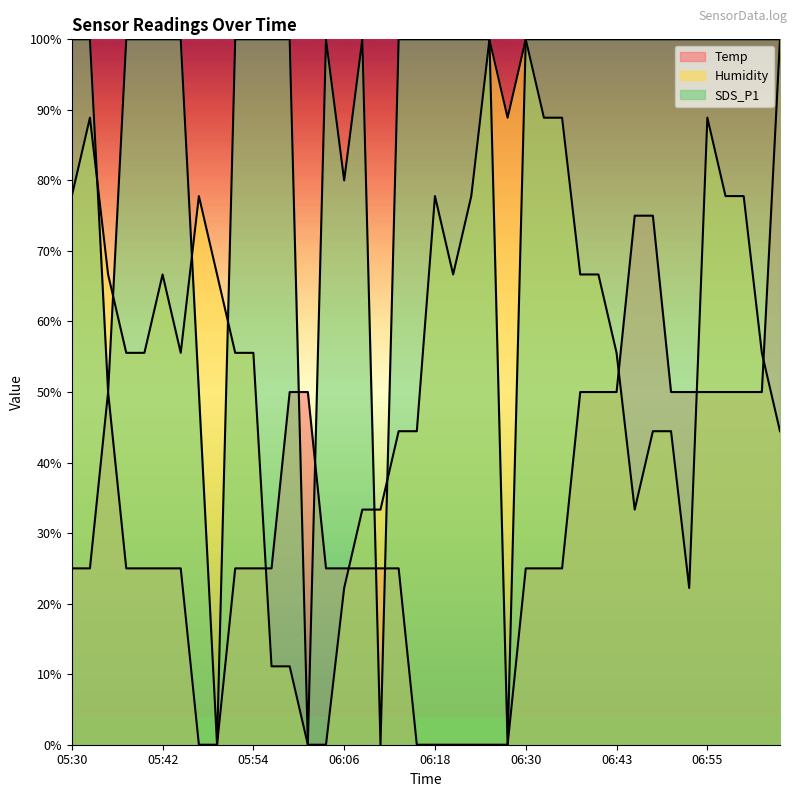

What are all the series names shown in the legend?

Temp, Humidity, SDS_P1